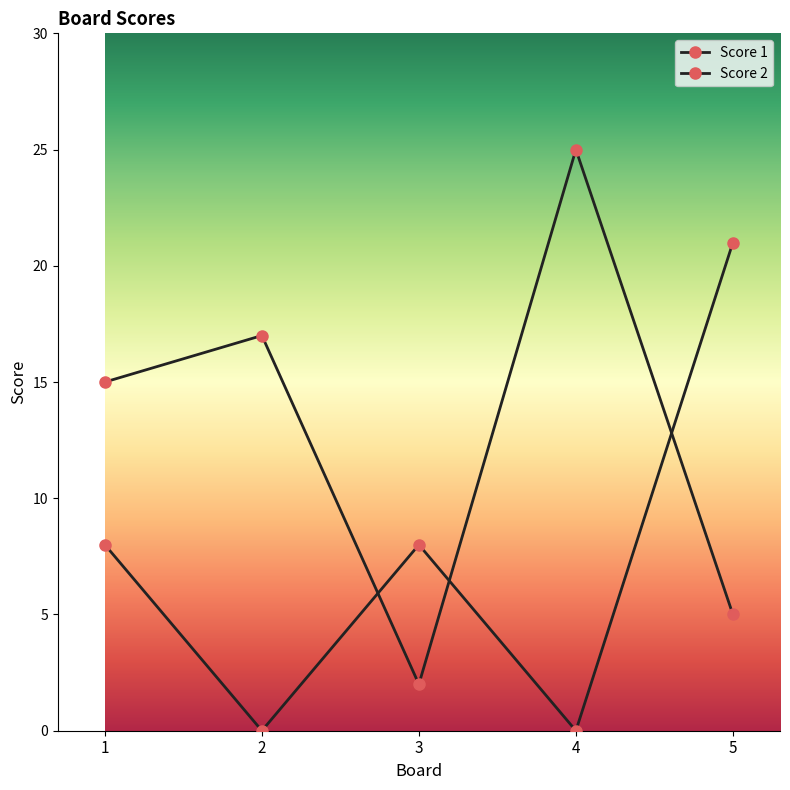

What is the difference between the second highest and minimum values in the Score 1 series?

15